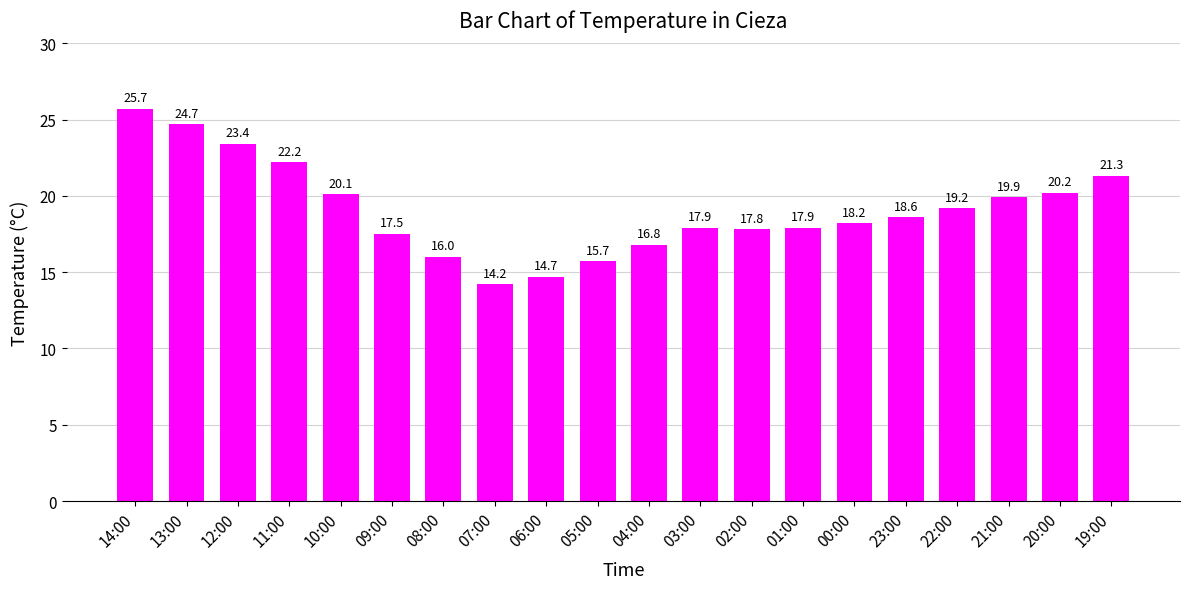

The chart shows a value of 7.3 at 21:00. True or false?

False